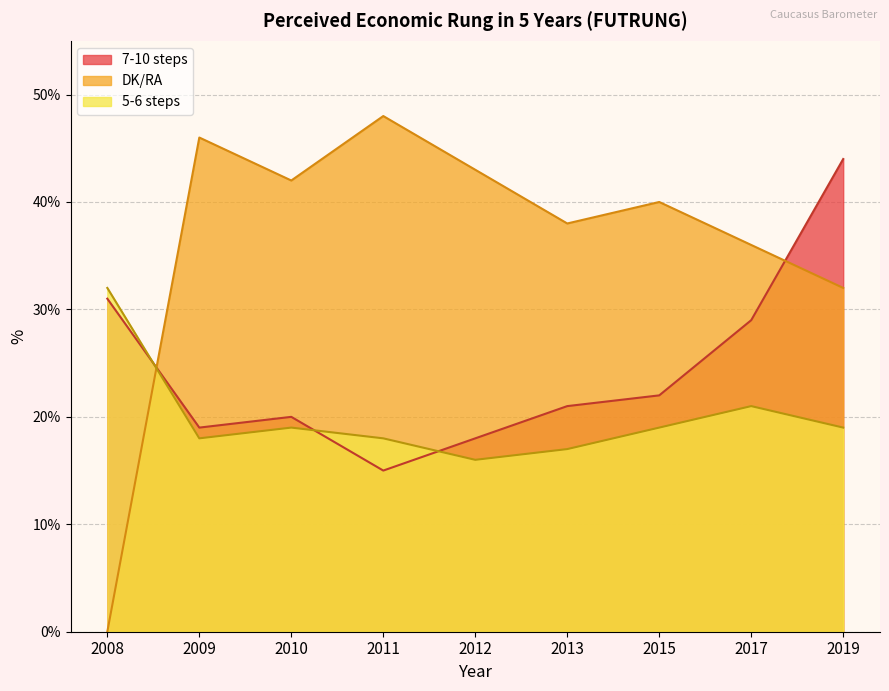

What is the average value of the 5-6 steps series?

20